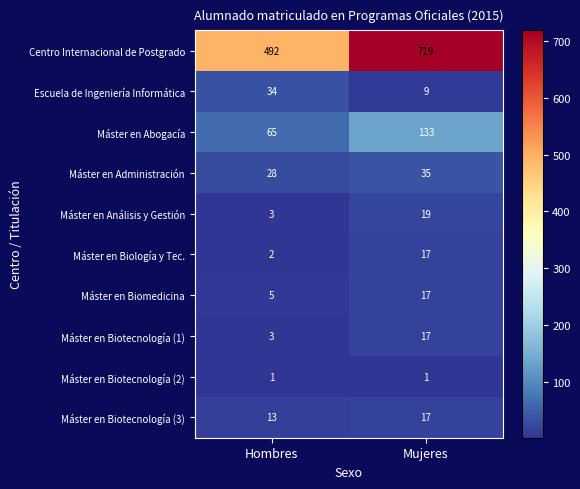

What is the difference between the maximum and minimum values in the Máster en Administración series?

7